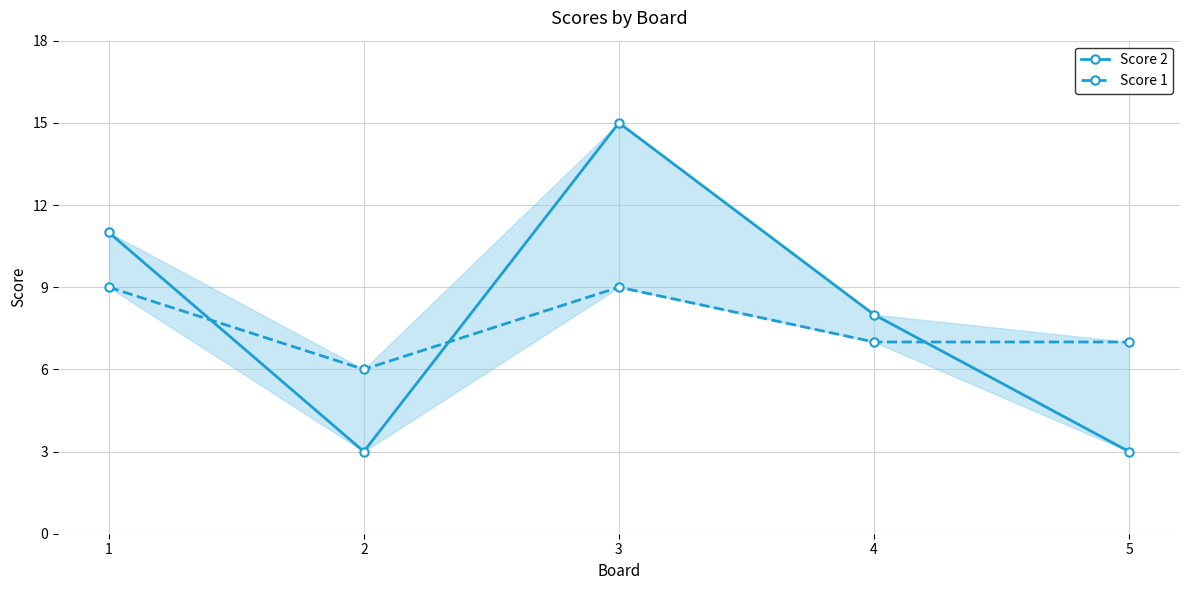

List the labels in order of Score 1 value, smallest first.

2, 4, 5, 1, 3